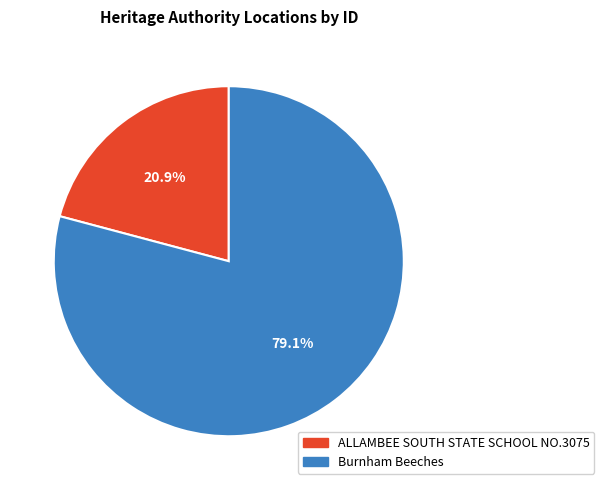

Which has a higher value, Burnham Beeches or ALLAMBEE SOUTH STATE SCHOOL NO.3075?

Burnham Beeches